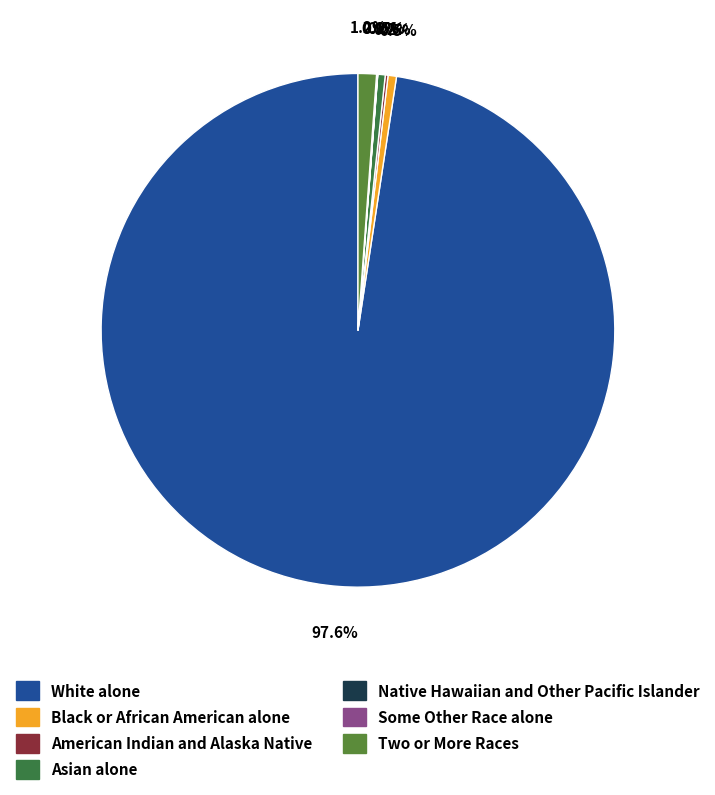

What percentage do Some Other Race alone and Native Hawaiian and Other Pacific Islander together represent?

0.1%